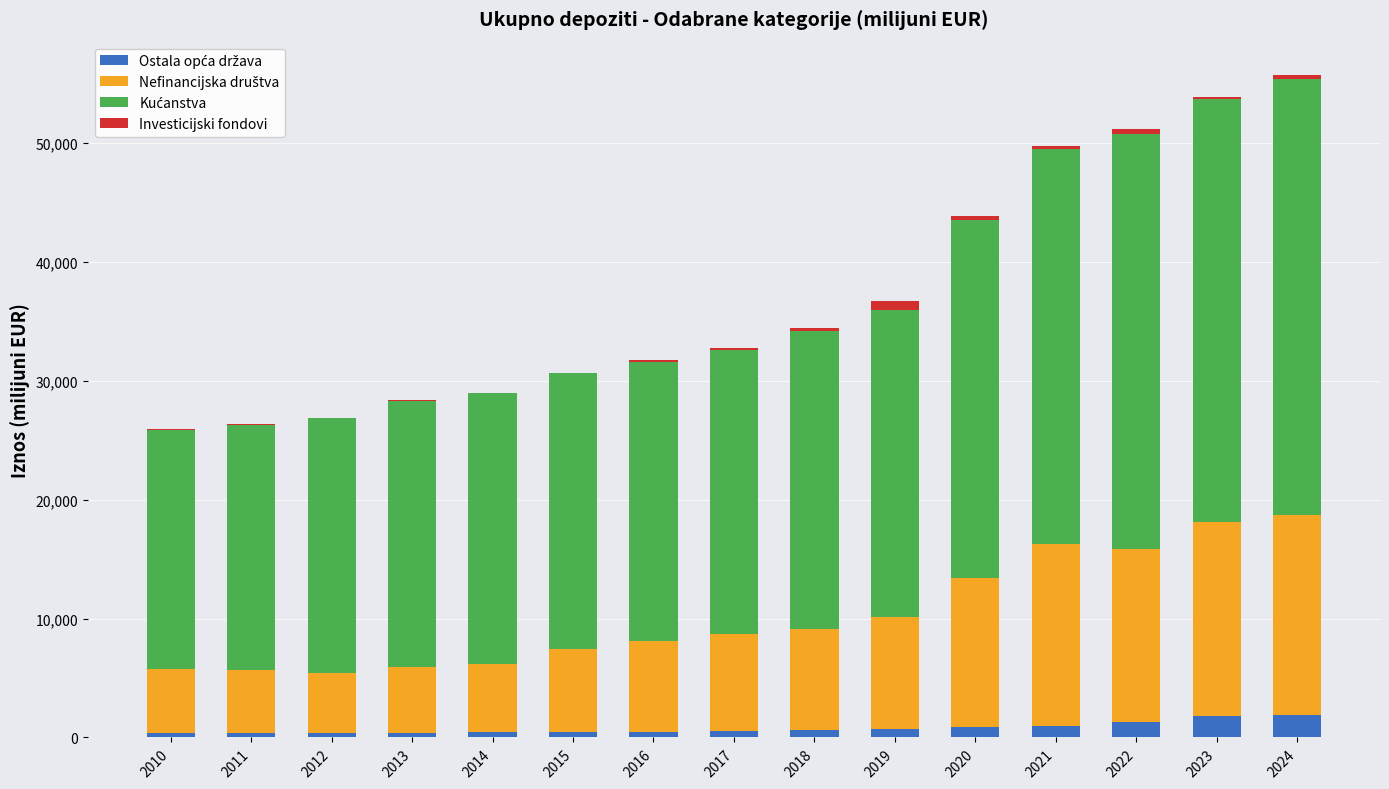

How many data points does each series have?

15